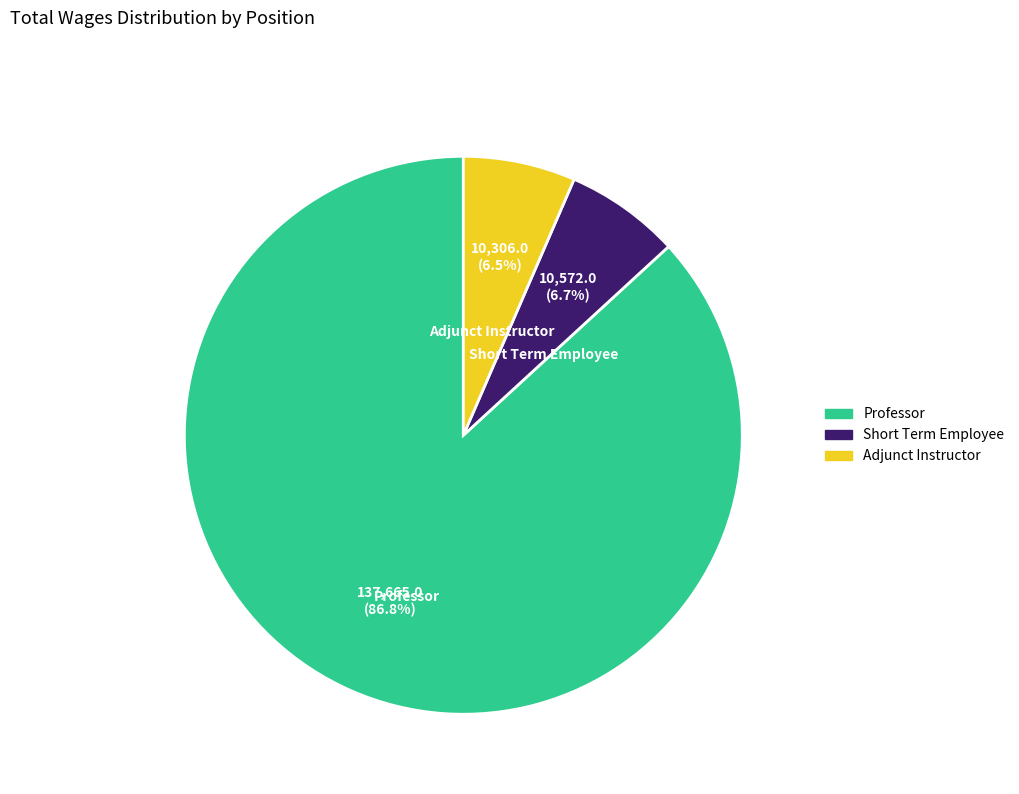

Approximately how many times larger is the value at Professor compared to Short Term Employee?

13.0